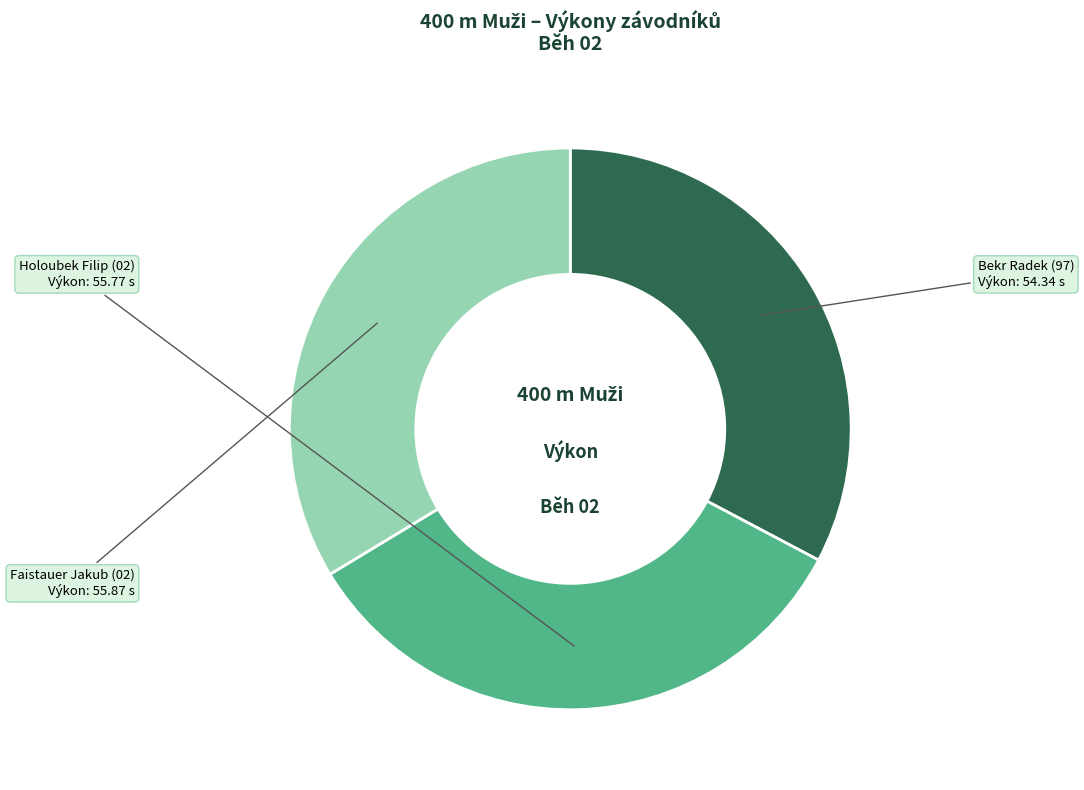

Do Faistauer Jakub and Holoubek Filip together represent more than half of the pie?

Yes